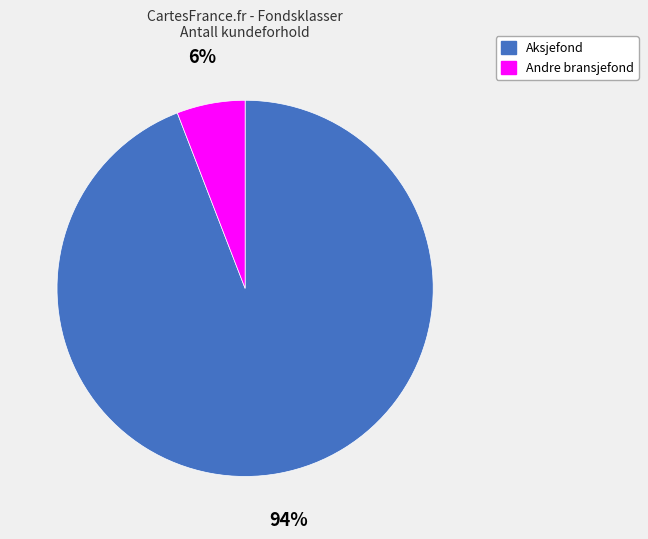

What percentage is the Aksjefond slice, to the nearest percent?

94%